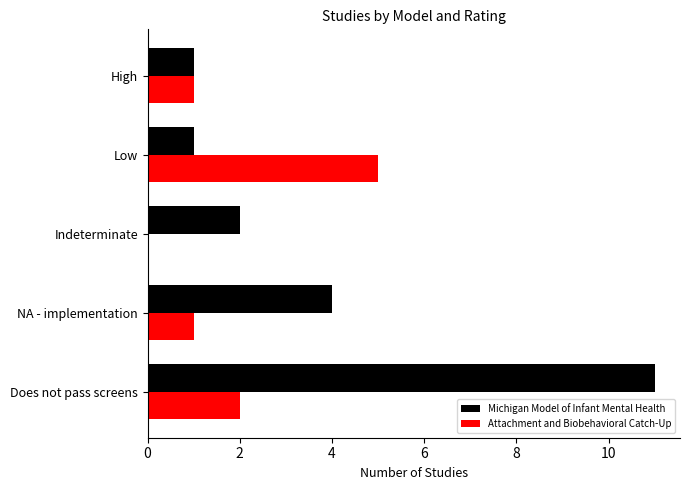

Which series changed the most between Does not pass screens and Indeterminate?

Michigan Model of Infant Mental Health